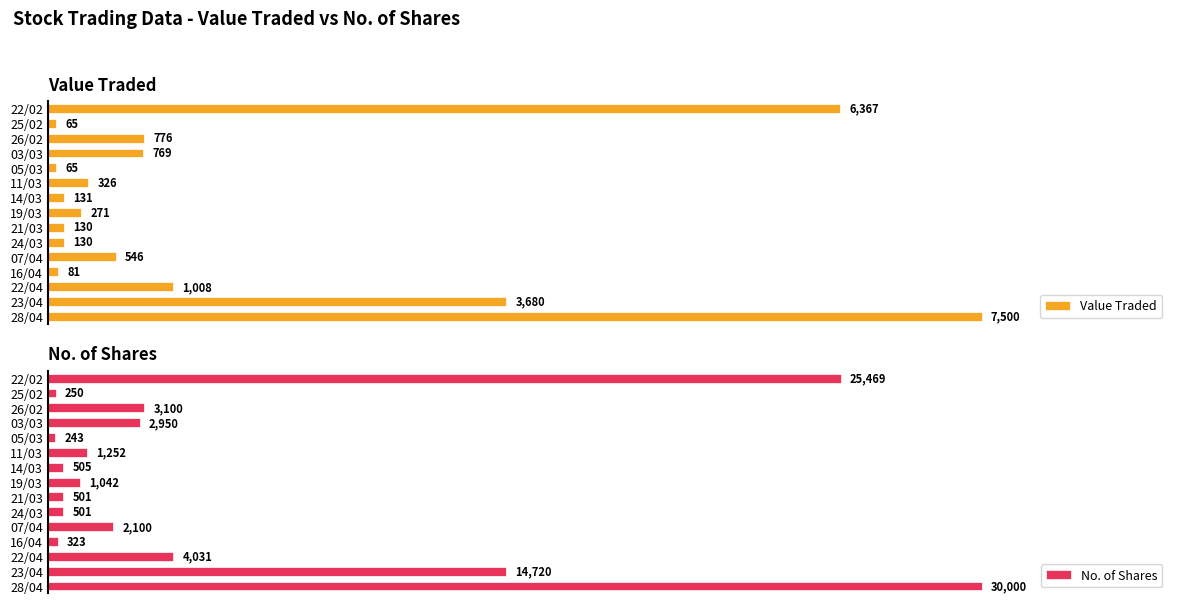

Which category has the lowest value in the No. of Shares series?

05/03